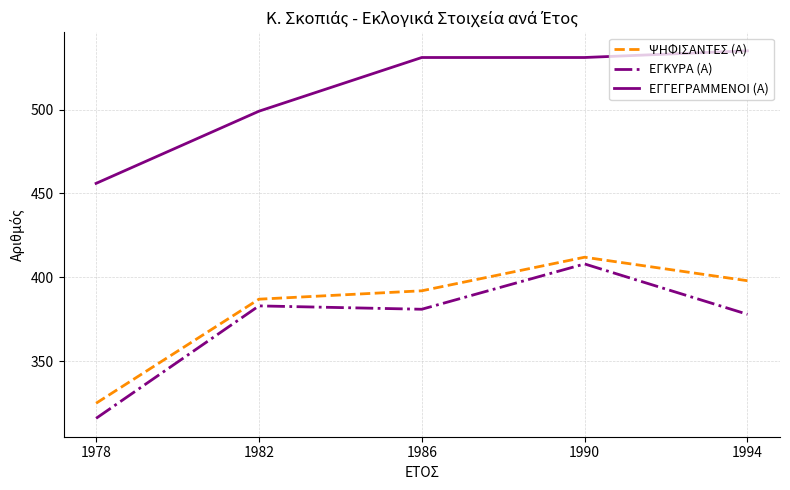

Is this an area chart (filled region under the line)?

No